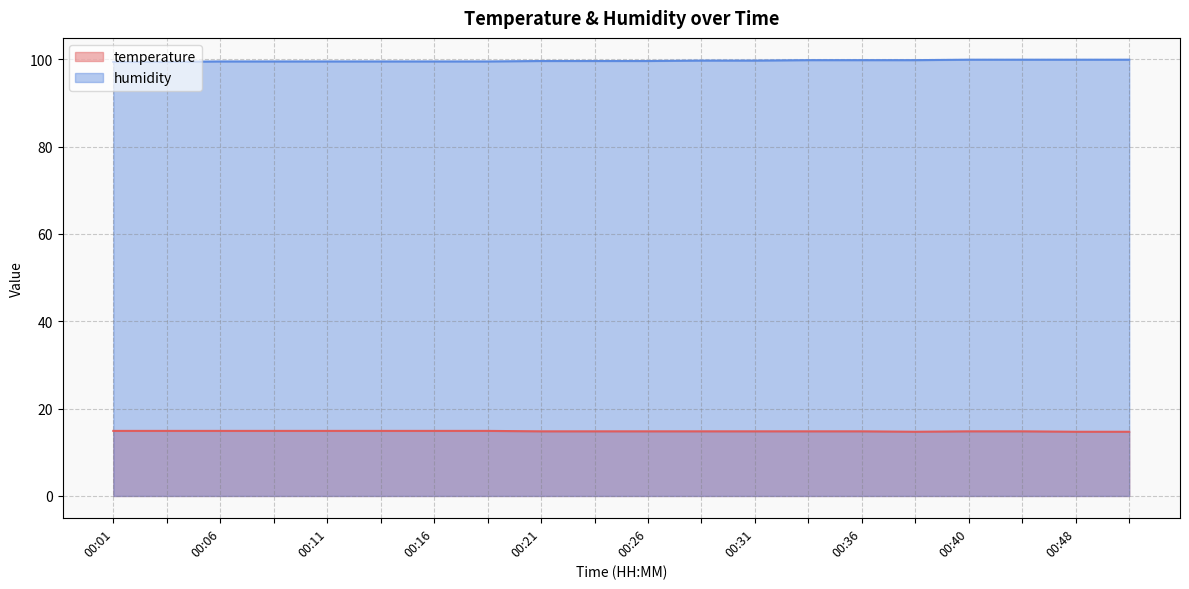

What is the sum of the temperature values at 00:01 and 00:36?

29.8